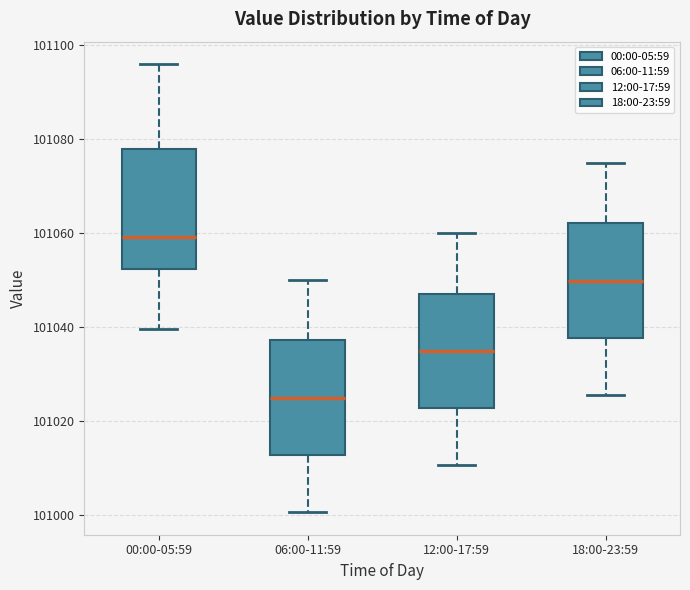

Where is the lower edge of the box for 18:00-23:59 on the y-axis? The values are not printed on the chart, so give them approximately, as read against the axis.

101038